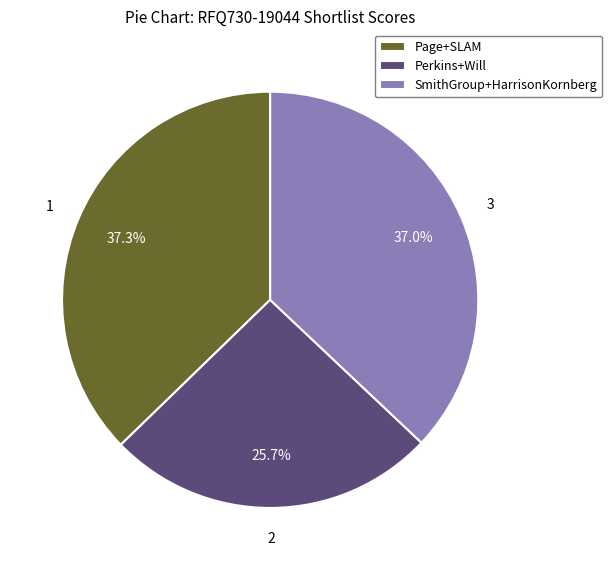

To the nearest percent, what is the average slice percentage?

33%